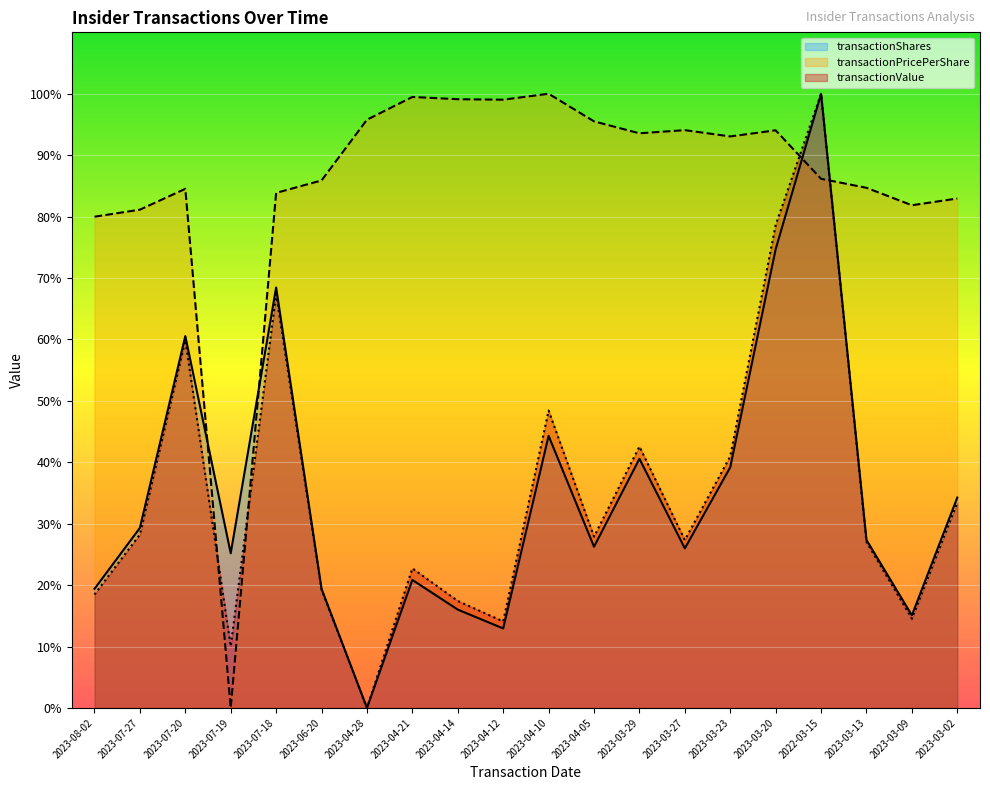

At how many categories does at least one series exceed 34?

19